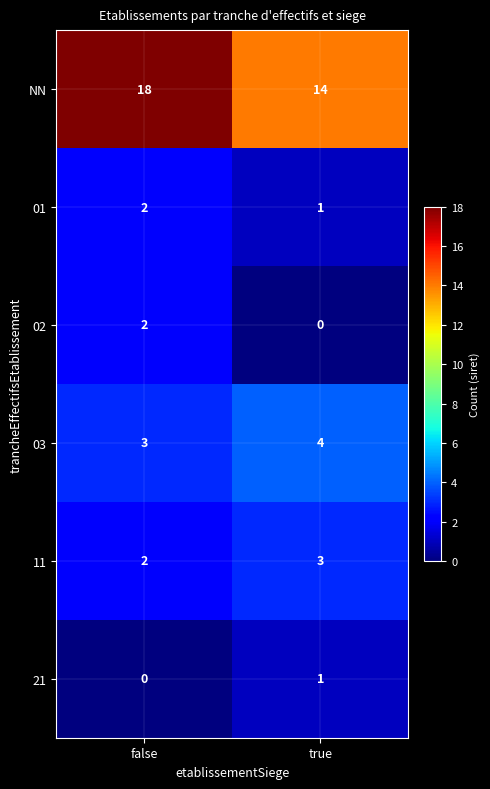

Which series has the largest range (max minus min)?

NN